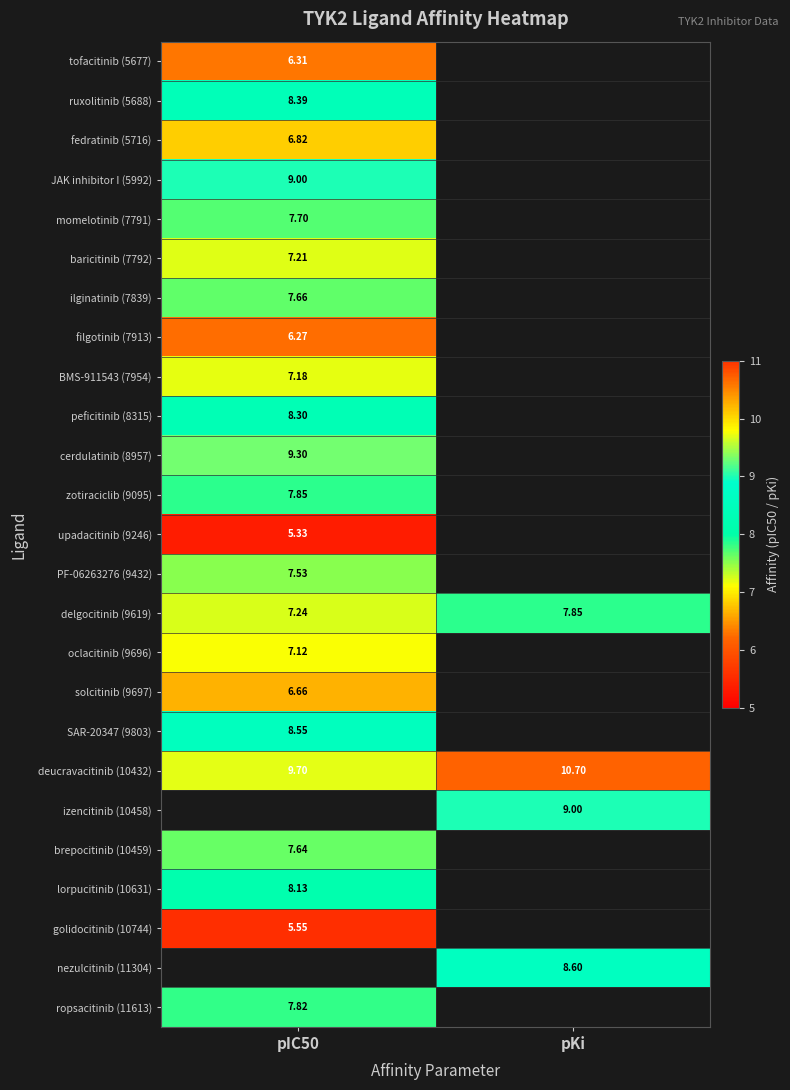

At which label is ruxolitinib (5688) closest to 8?

pIC50